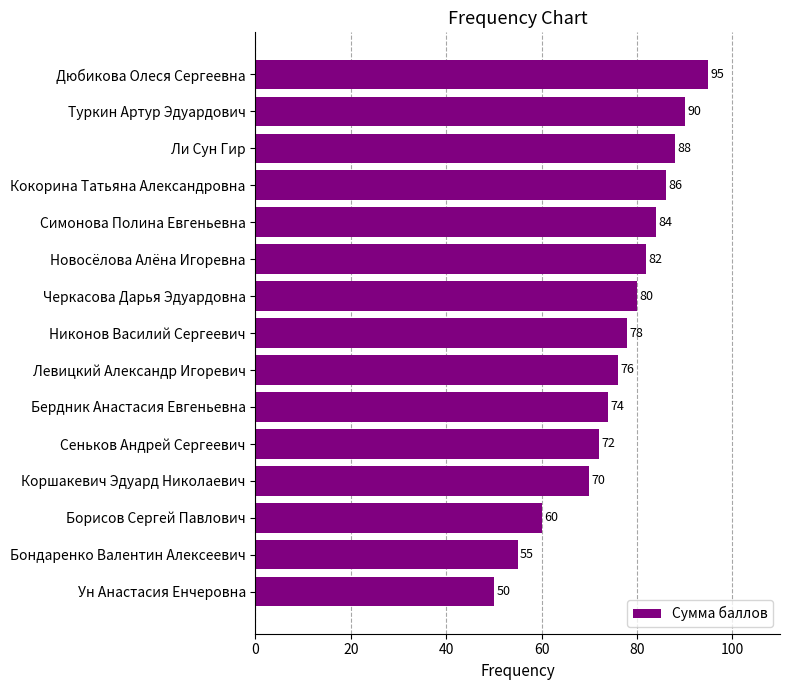

What is the smallest value displayed?

50